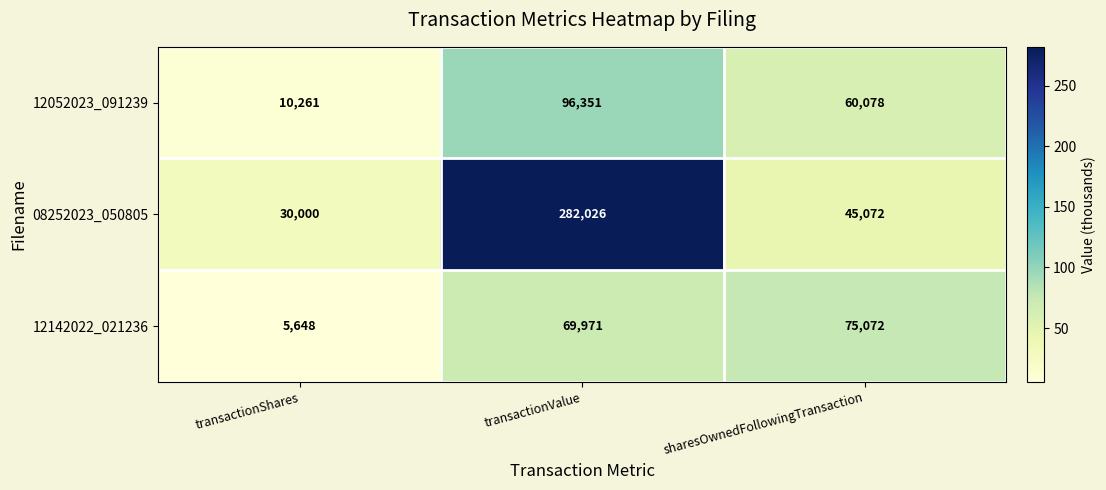

Which series changed the most between transactionValue and sharesOwnedFollowingTransaction?

08252023_050805